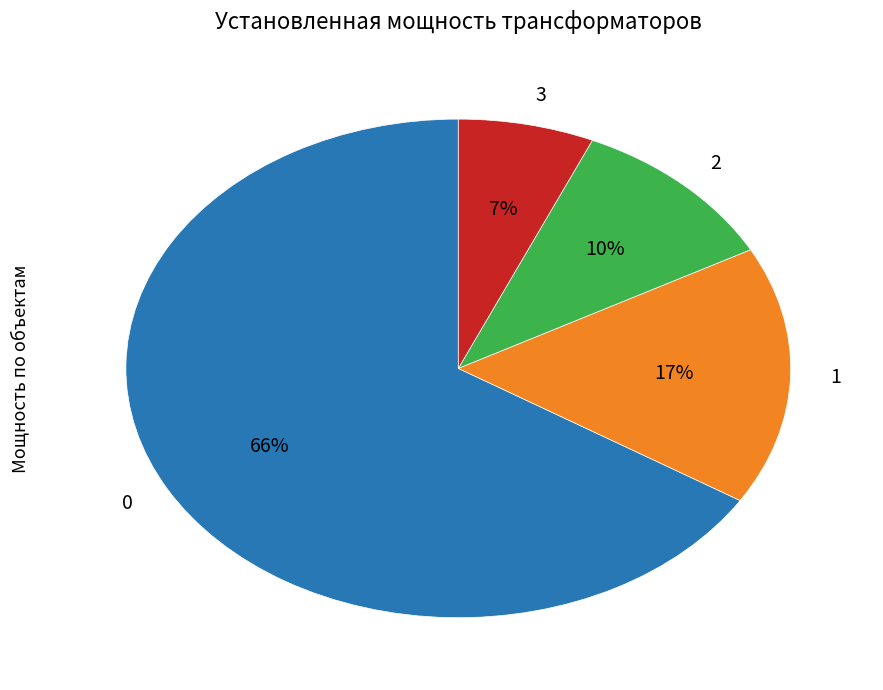

Count the number of slices in the pie.

4